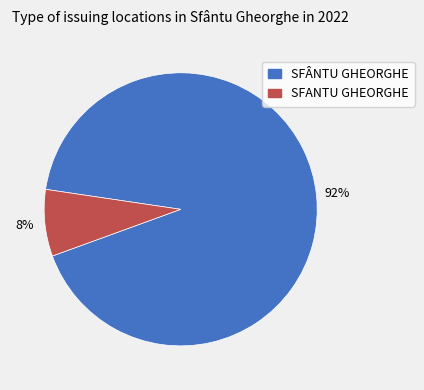

True or false: SFÂNTU GHEORGHE accounts for 82% of the total.

False